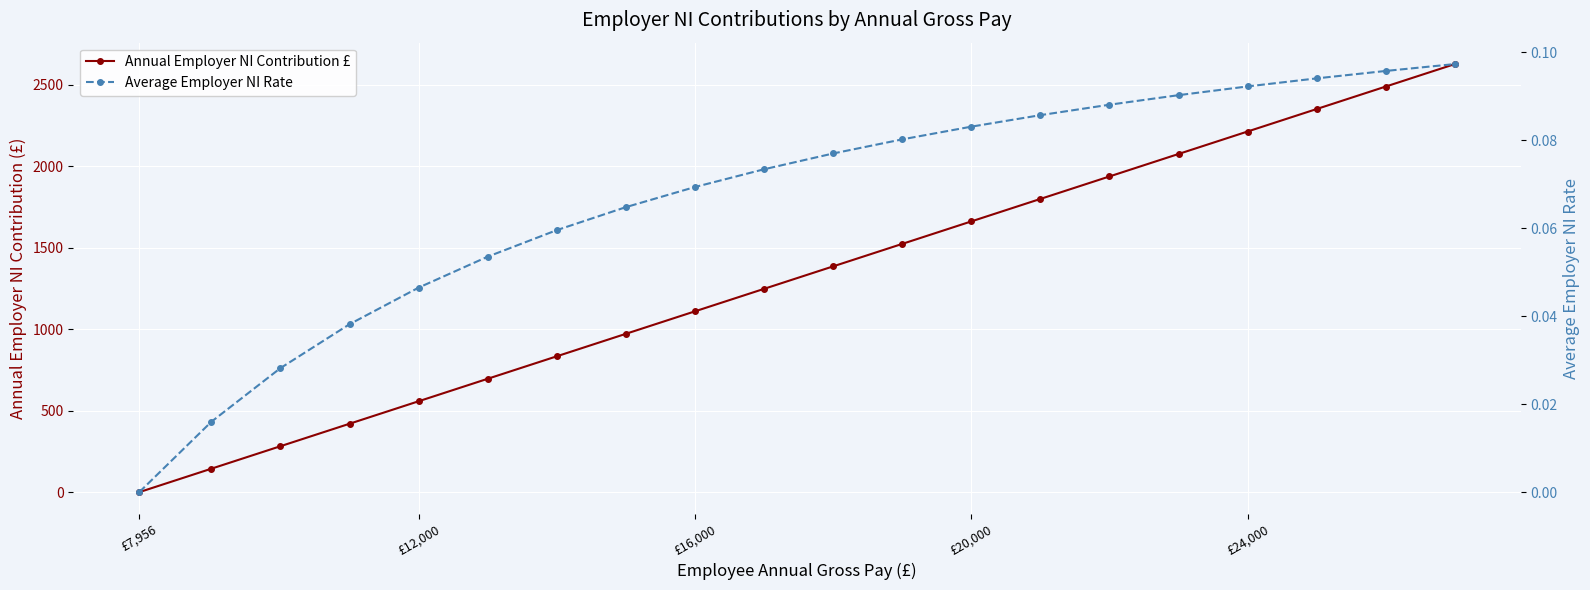

Reading left to right, extract all data points from this chart.

Annual Employer NI Contribution £: 0.0	144.1	282.1	420.1	558.1	696.1	834.1	972.1	1110.1	1248.1	1386.1	1524.1	1662.1	1800.1	1938.1	2076.1	2214.1	2352.1	2490.1	2628.1
Average Employer NI Rate: 0.0	0.0	0.0	0.0	0.0	0.1	0.1	0.1	0.1	0.1	0.1	0.1	0.1	0.1	0.1	0.1	0.1	0.1	0.1	0.1